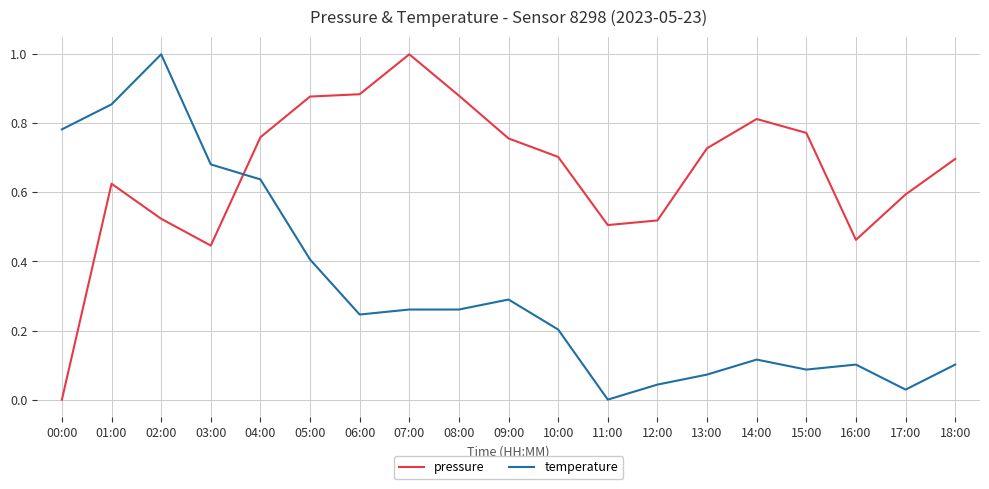

Which category has the highest value in the temperature series?

02:00